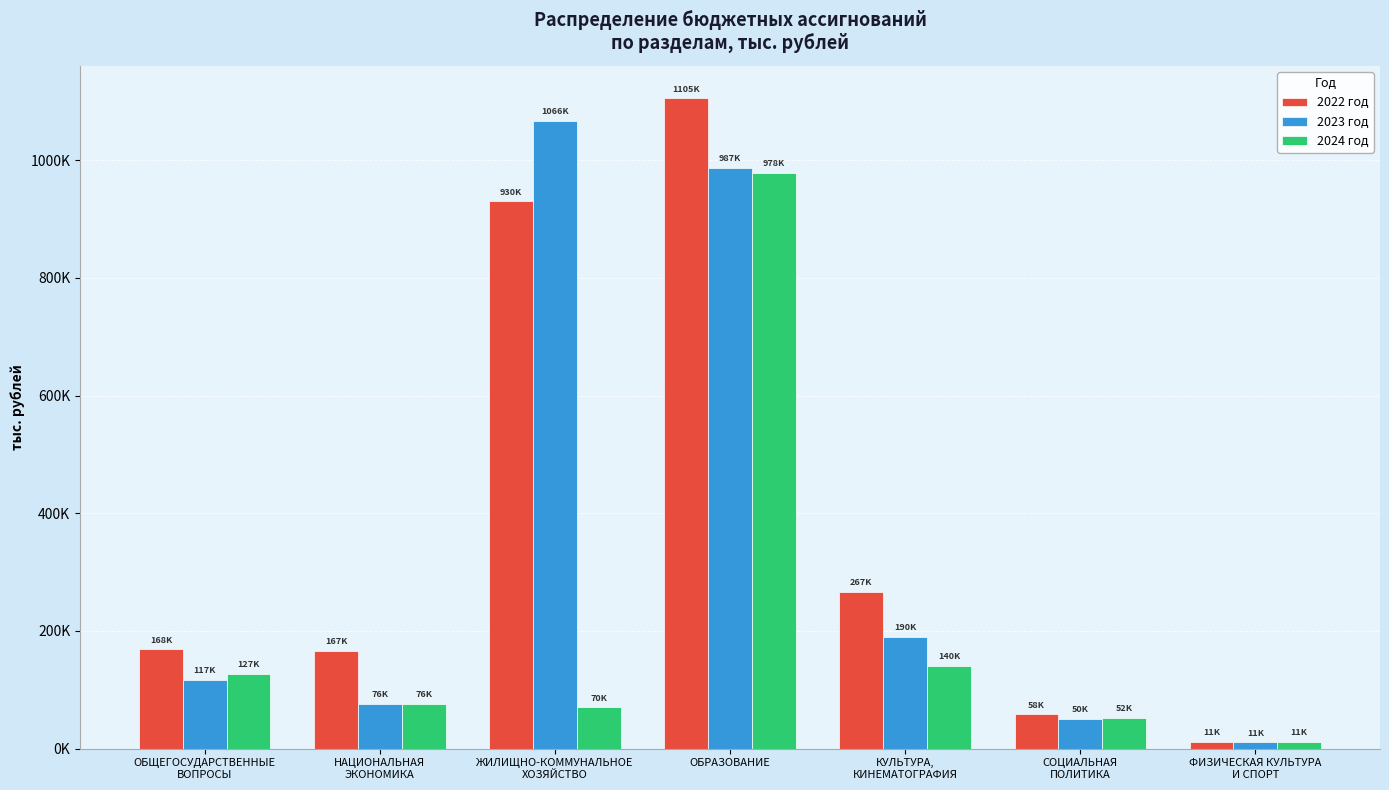

Which series has the widest spread of values?

2022 год